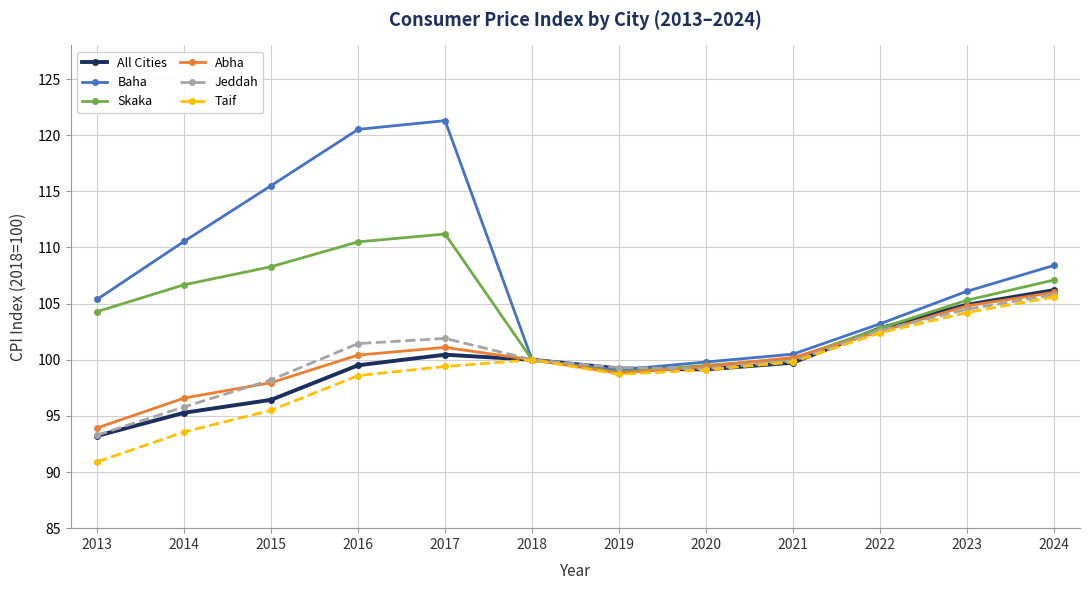

What is the value of the Abha point at the 11th from the left?

104.8